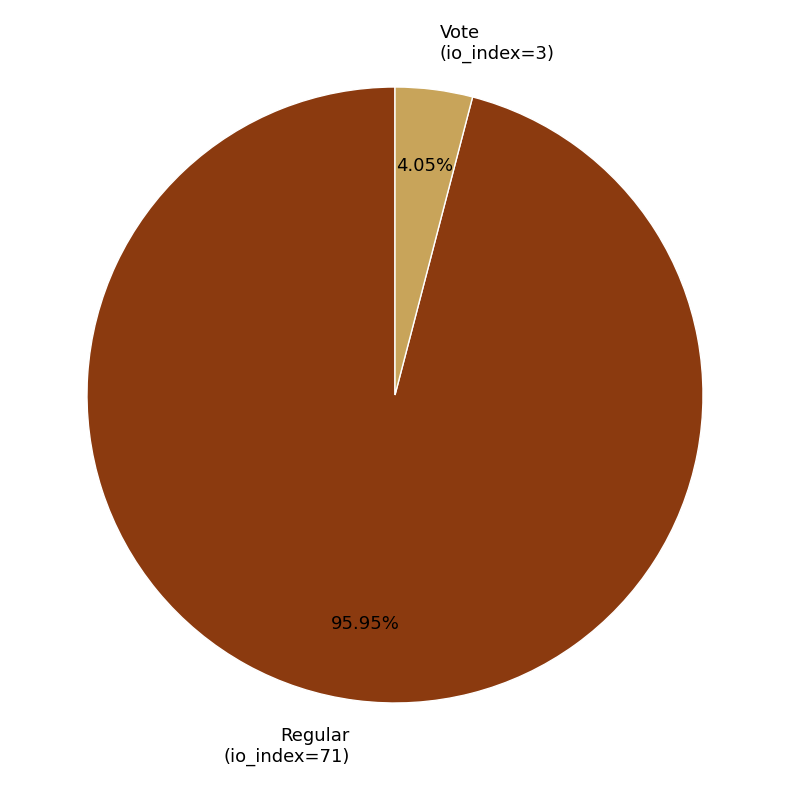

Rank the categories by value from highest to lowest.

Regular (io_index=71), Vote (io_index=3)